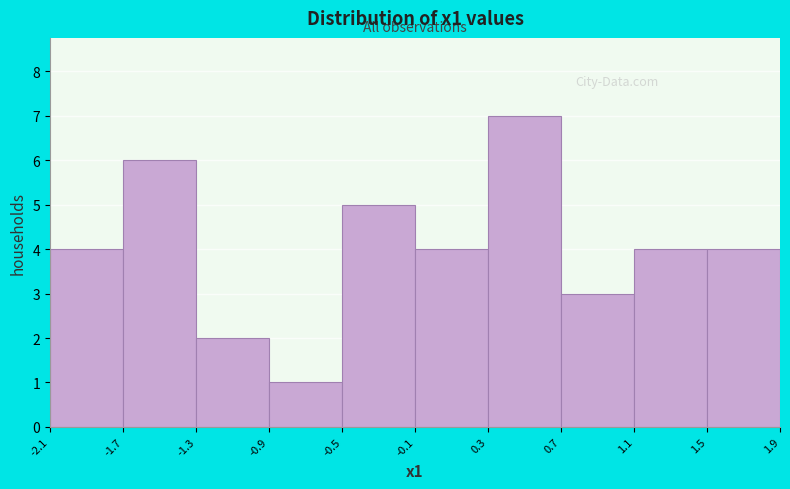

Reading left to right, transcribe this chart: for each bar, give the range it covers on the x-axis and its height. The values are not printed on the chart, so give them approximately, as read against the axis.

-2.1 to -1.7: 4
-1.7 to -1.3: 6
-1.3 to -0.9: 2
-0.9 to -0.5: 1
-0.5 to -0.1: 5
-0.1 to 0.3: 4
0.3 to 0.7: 7
0.7 to 1.1: 3
1.1 to 1.5: 4
1.5 to 1.9: 4